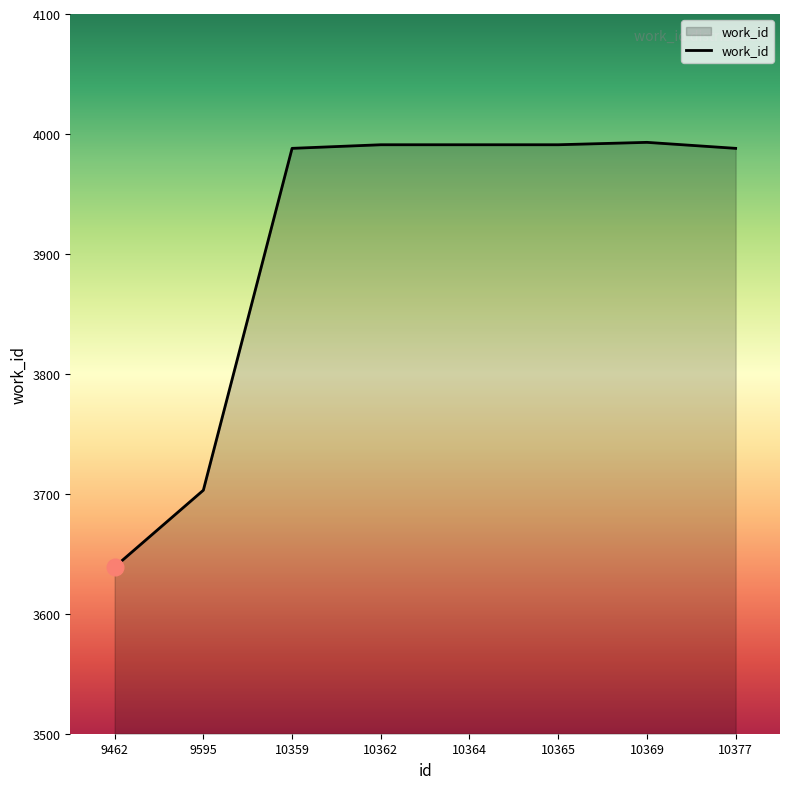

Is it true that the value at 10365 is 3991?

True